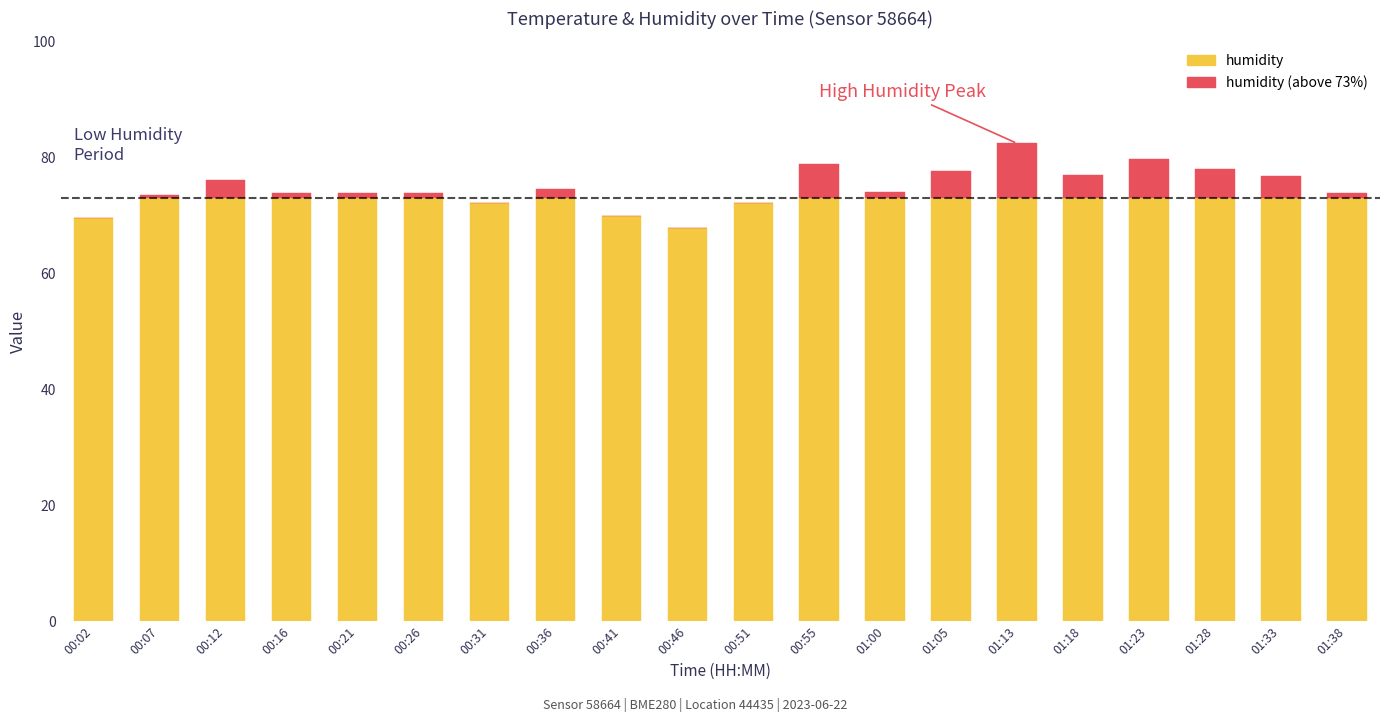

Rank the series by their maximum value, from lowest to highest.

humidity (above threshold), humidity (base)